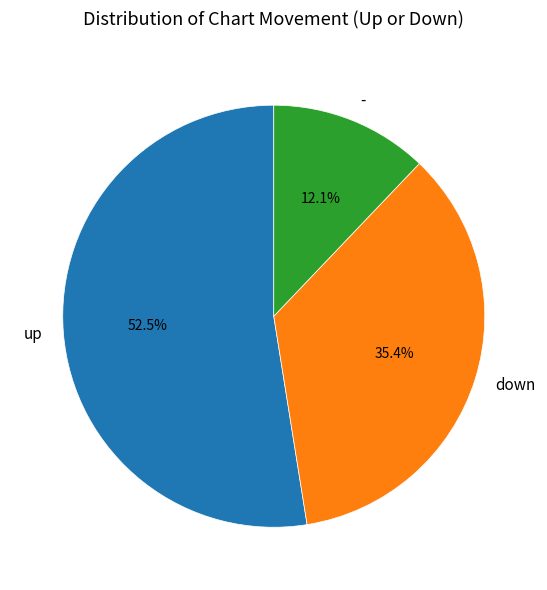

How many slices are in this pie chart?

3